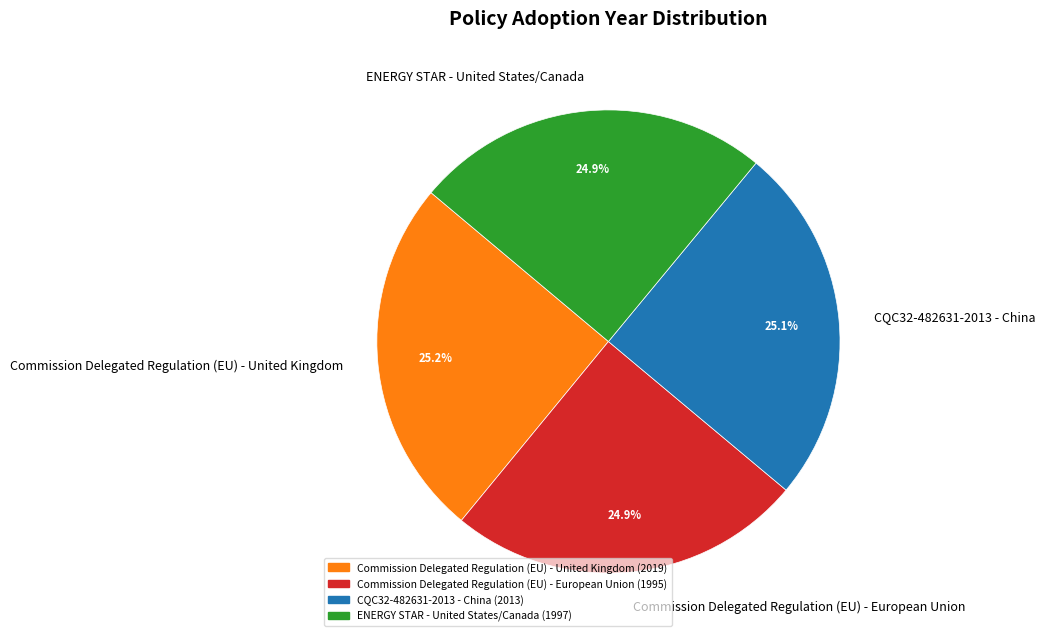

How many segments does this pie chart have?

4